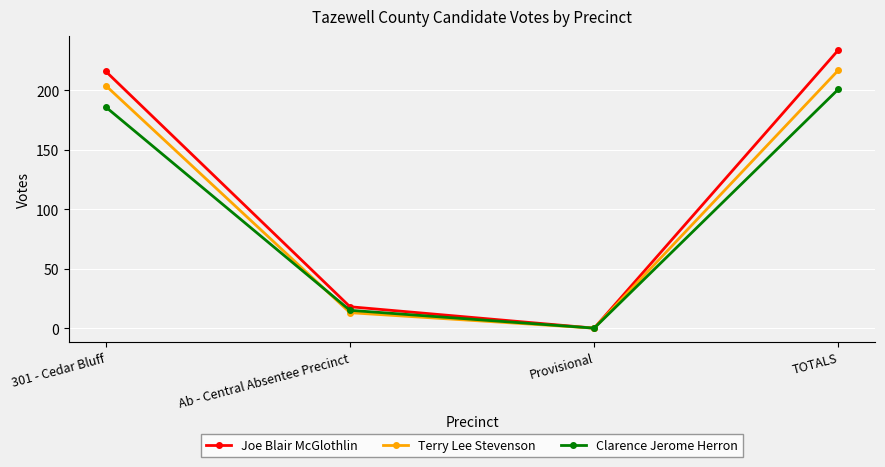

How many interior local valleys does the Clarence Jerome Herron series have?

1